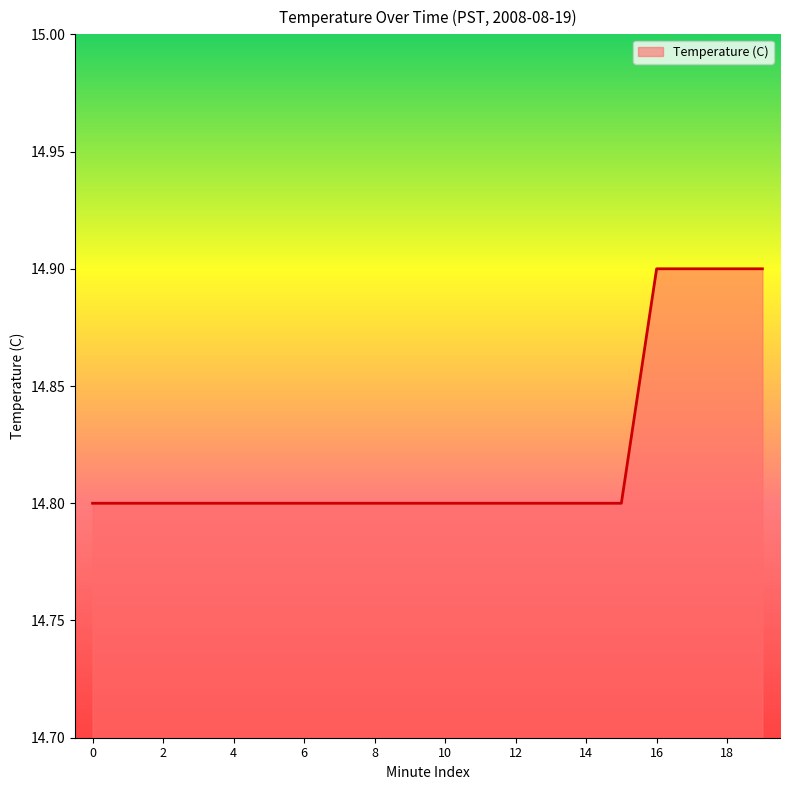

Count the number of data series in this chart.

1